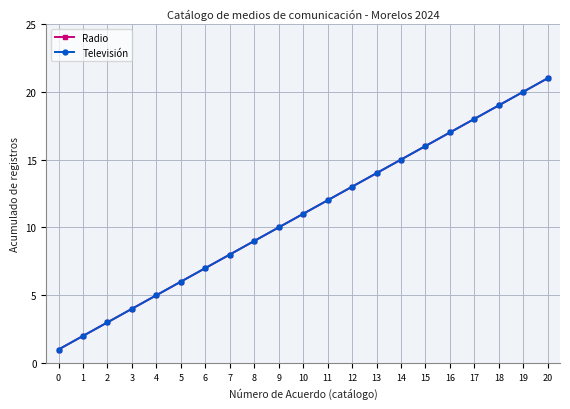

Is this an area chart (filled region under the line)?

No